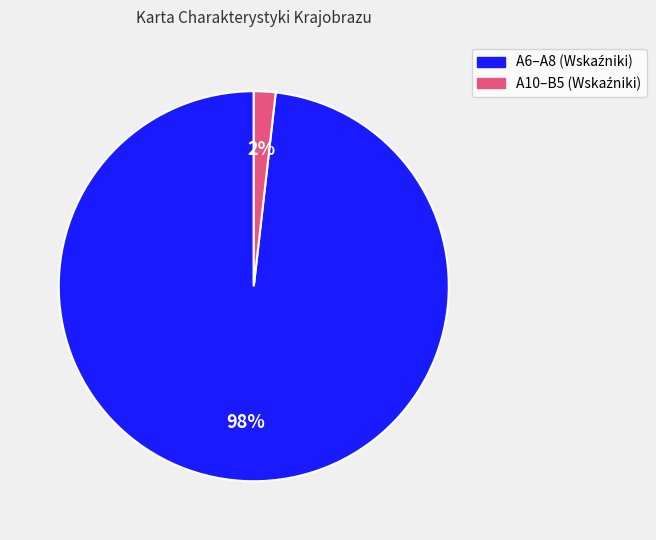

Does any single category account for the majority?

Yes